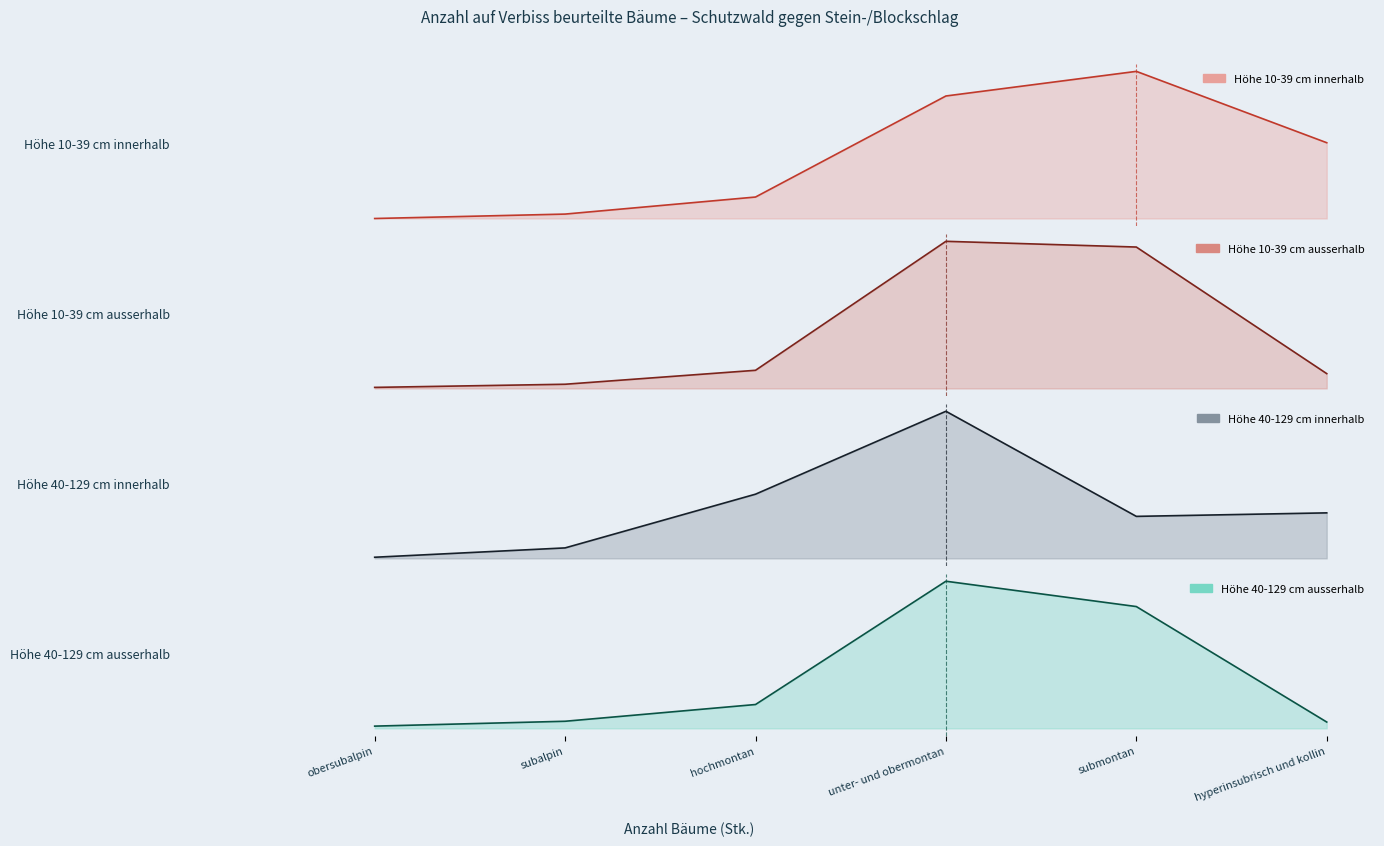

True or false: Höhe 40-129 cm ausserhalb and Höhe 10-39 cm innerhalb cross at least once.

False